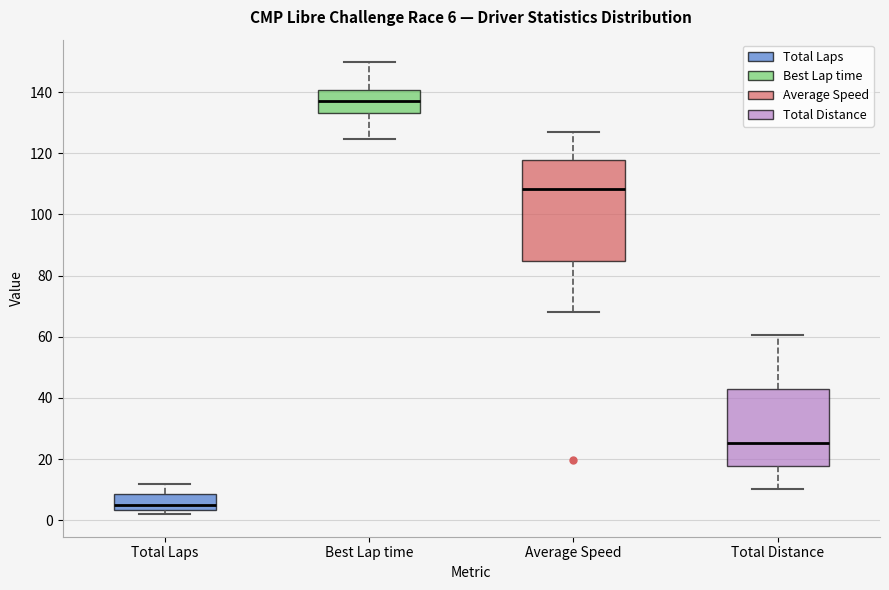

Which box's median line is the lowest?

Total Laps